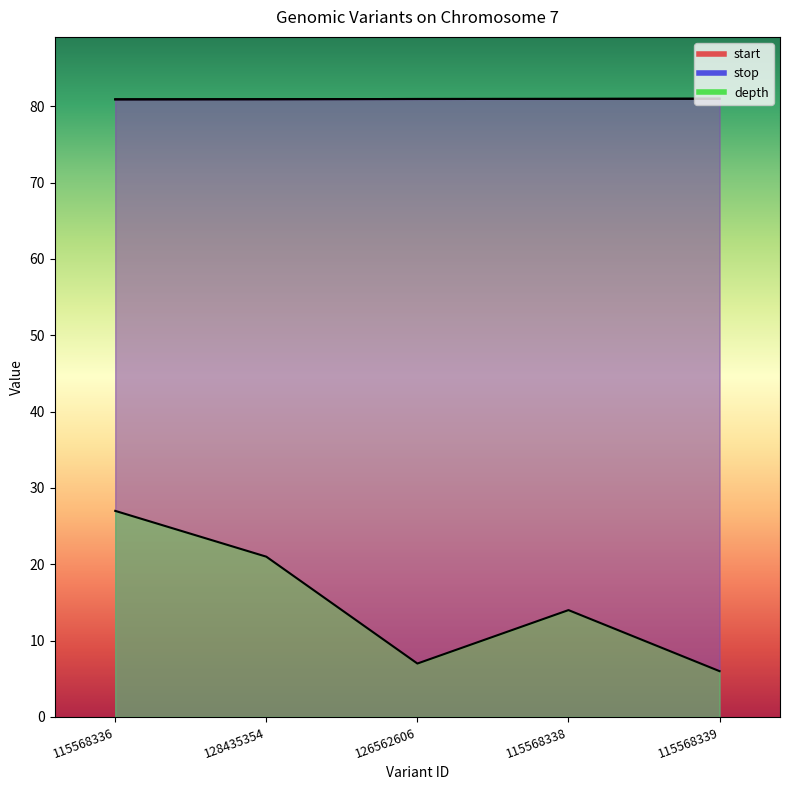

True or false: depth has a value of 16.9 at 115568336.

False